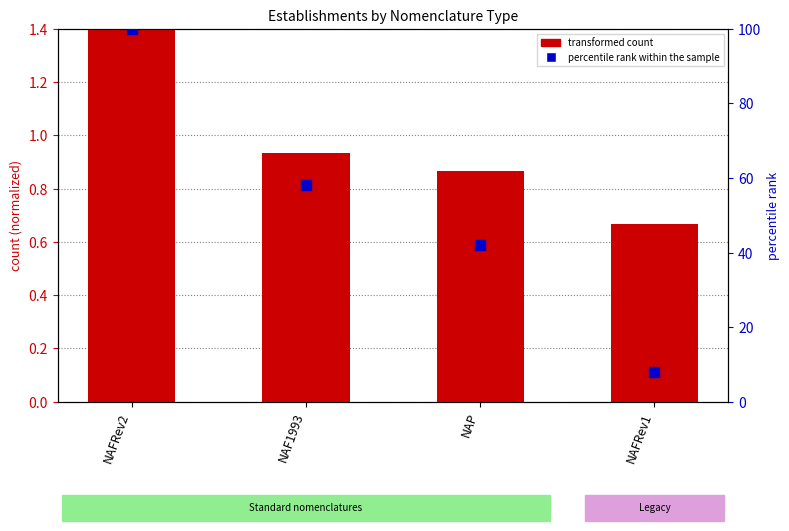

What are all the series names shown in the legend?

transformed count, percentile rank within the sample